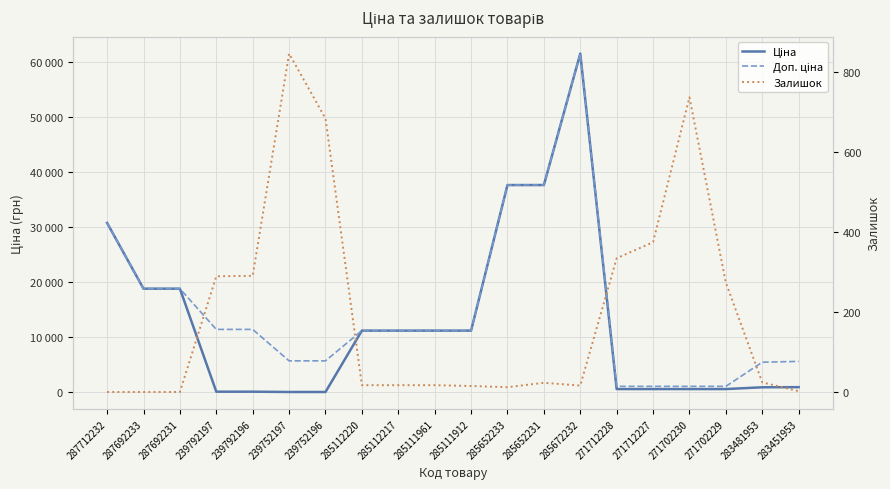

What is the difference between the maximum and minimum values in the Залишок series?

845.0